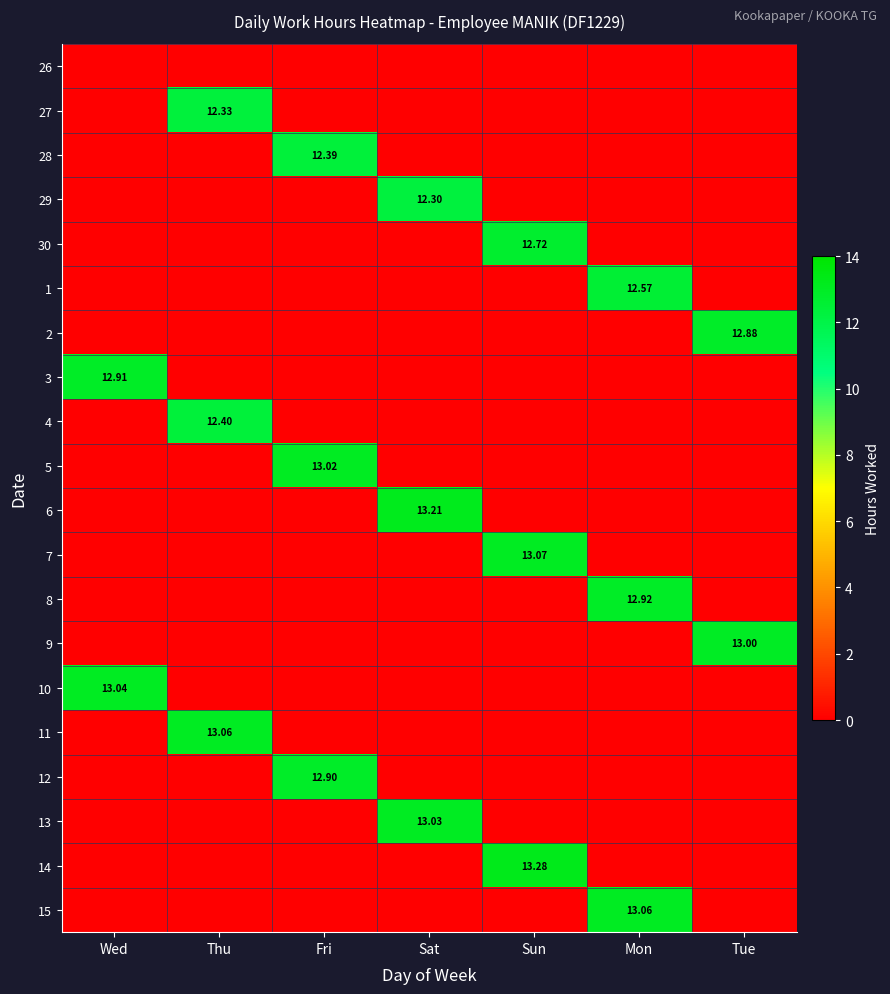

At which category is the sum across all series the highest?

Sun